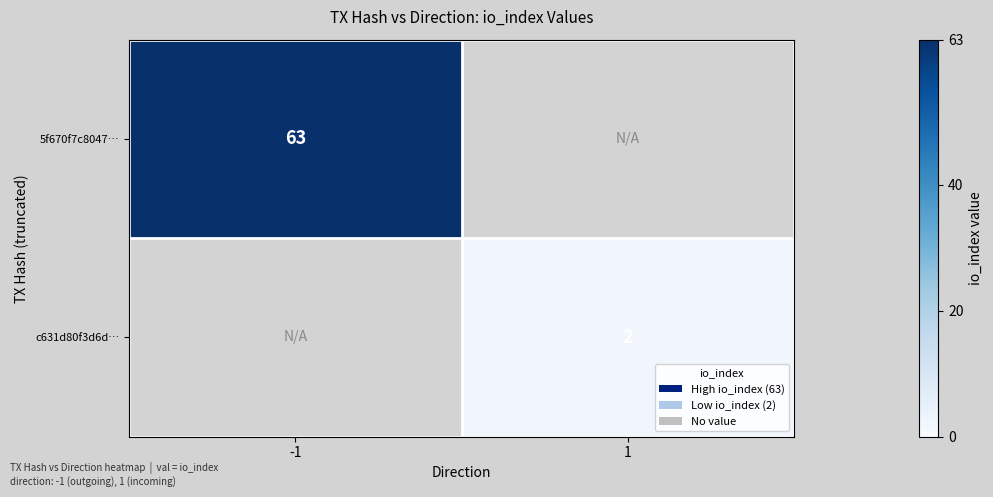

True or false: 5f670f7c8047… has a value of 83 at -1.

False